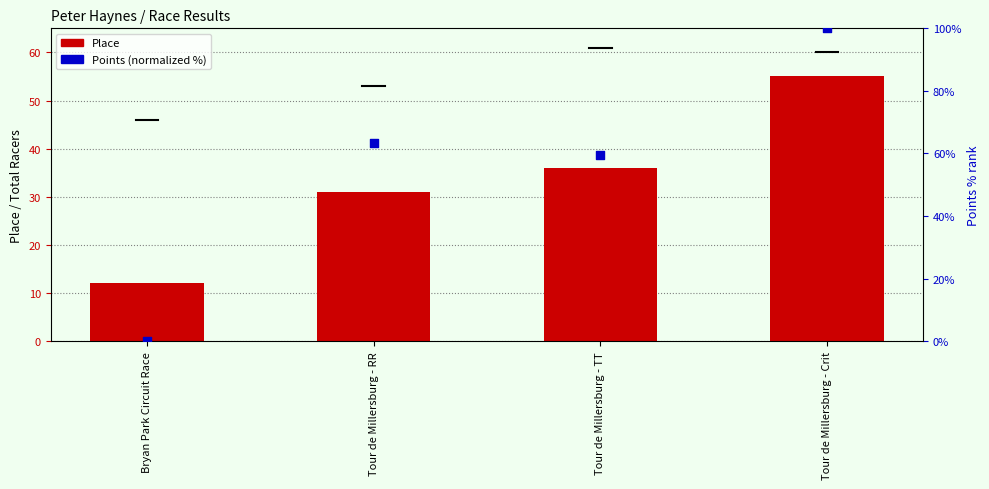

Which series contains the highest Y value?

Points (normalized %)